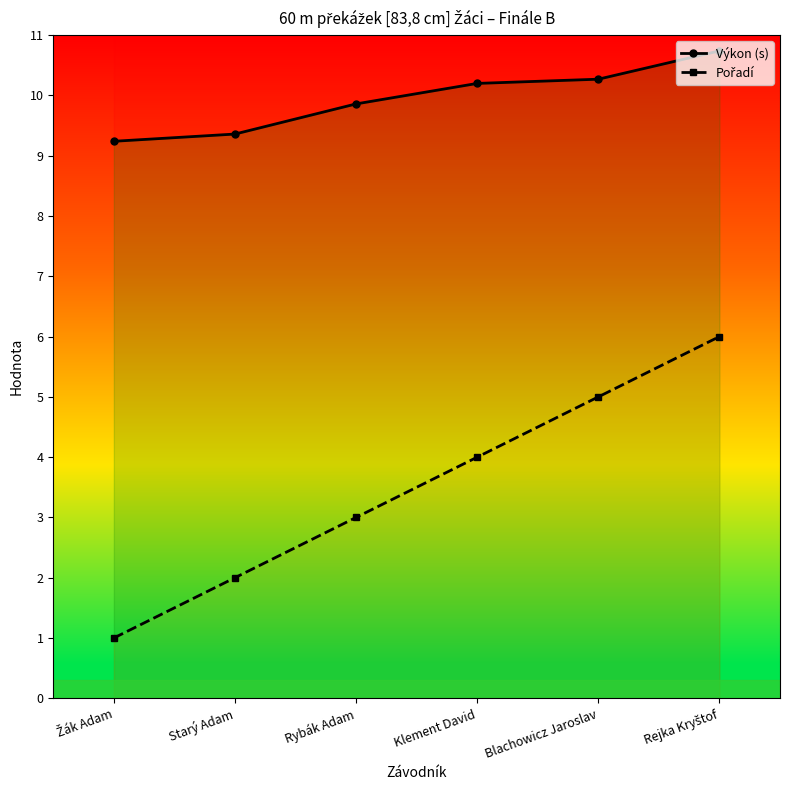

What is the sum of all Výkon (s) values?

59.7